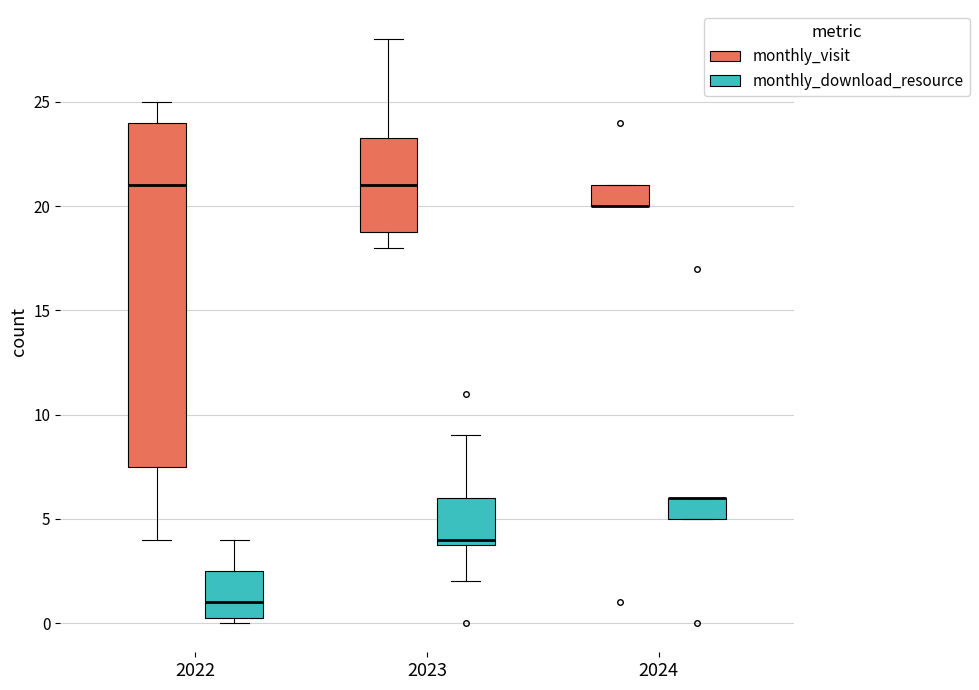

Where is the upper edge of the box for 2024 (monthly_download_resource) on the y-axis? The values are not printed on the chart, so give them approximately, as read against the axis.

6.0